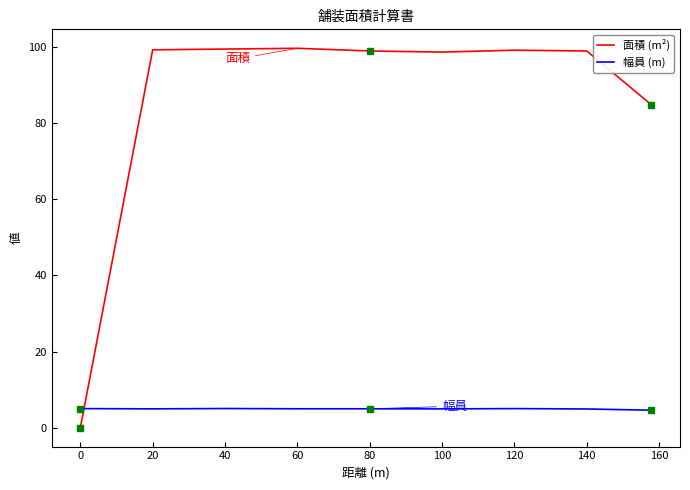

What is the difference between the maximum and minimum values in the 面積 (m²) series?

99.7